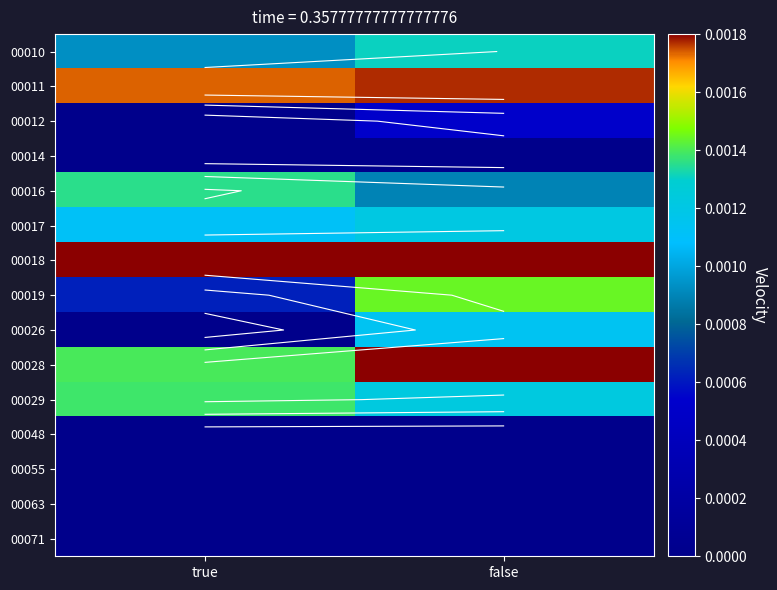

Is it true that 00029 equals 0.0 at true?

False